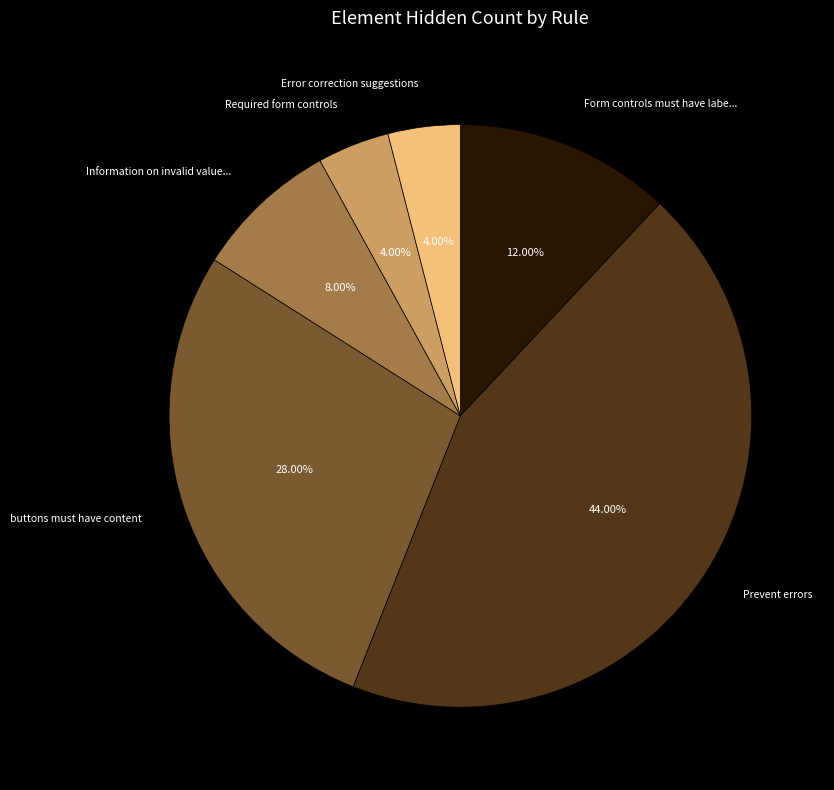

Does any single category account for the majority?

No